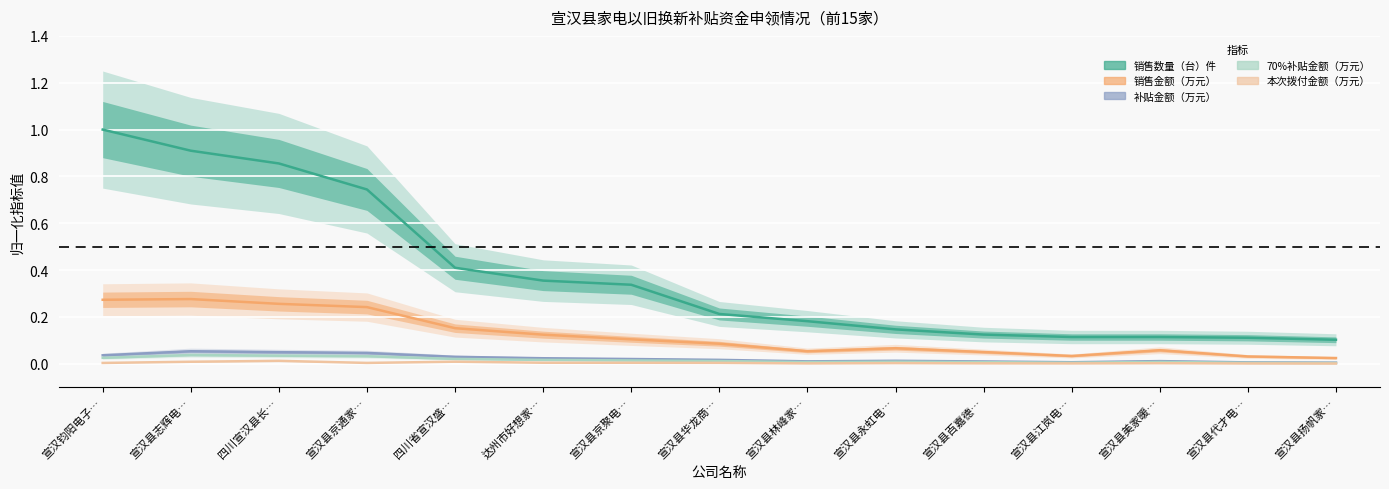

Rank the series by their maximum value, from highest to lowest.

销售数量（台）件, 销售金额（万元）, 补贴金额（万元）, 70%补贴金额（万元）, 本次拨付金额（万元）